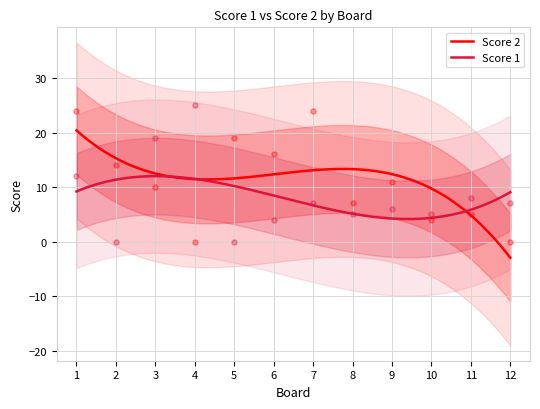

Is the value of Score 1 at 12 greater than the value of Score 2 at 2?

No